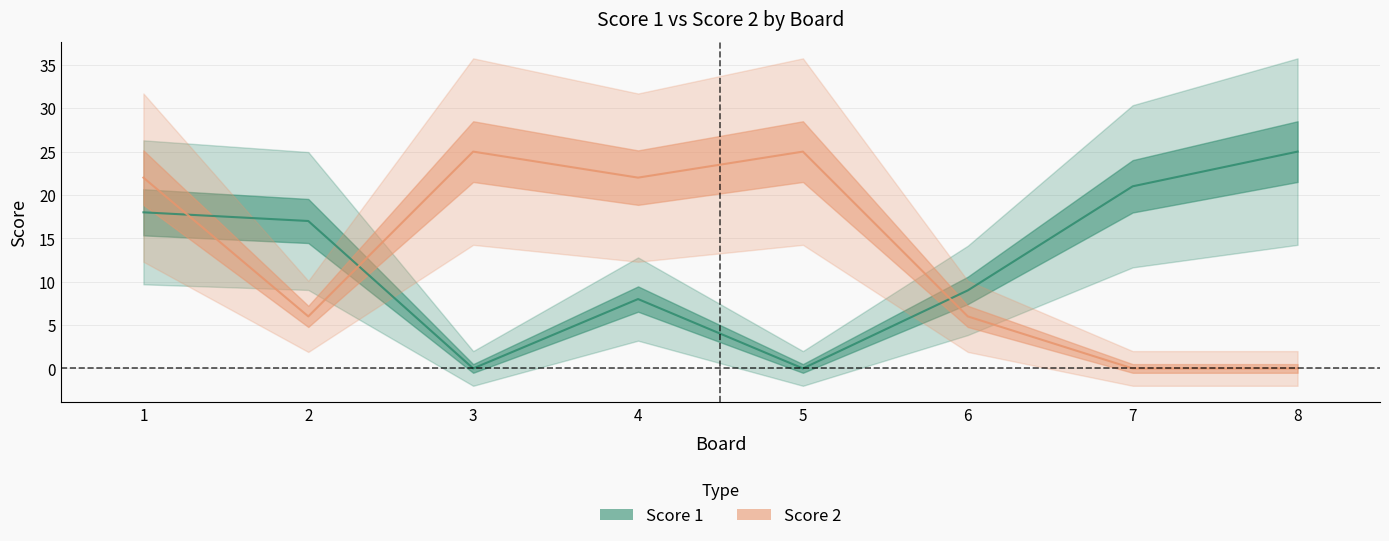

What are all the series names shown in the legend?

Score 1, Score 2